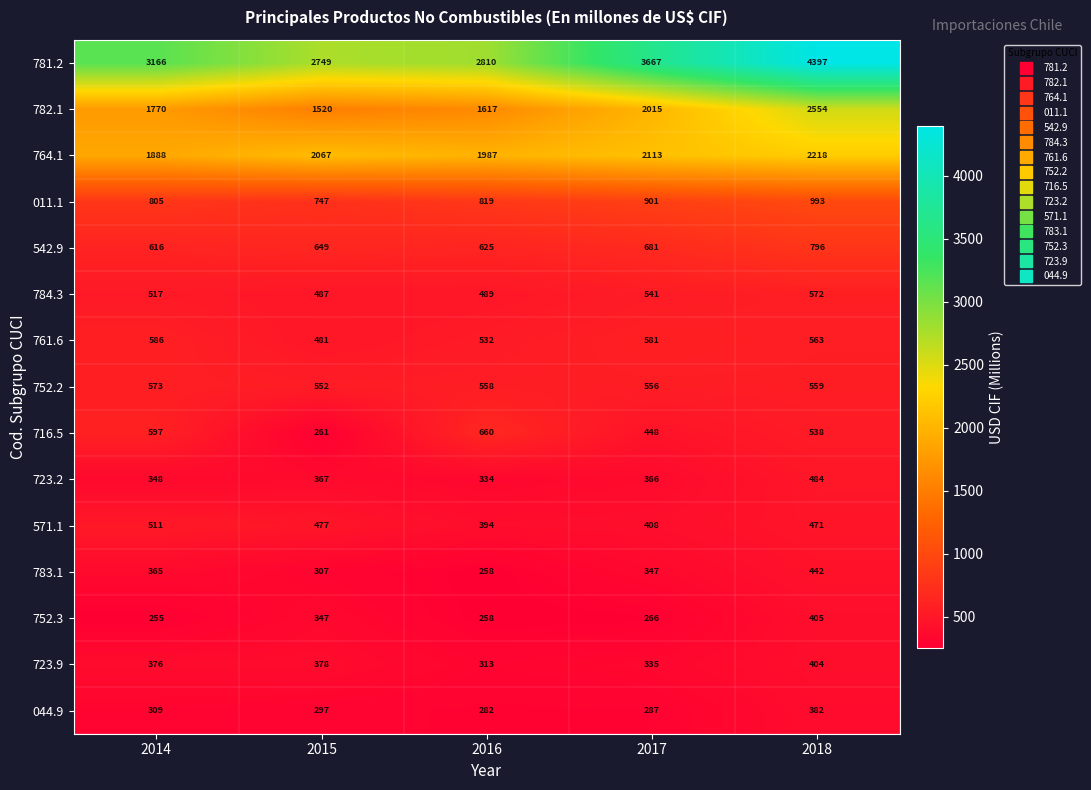

Which category has the lowest value in the 723.2 series?

2016